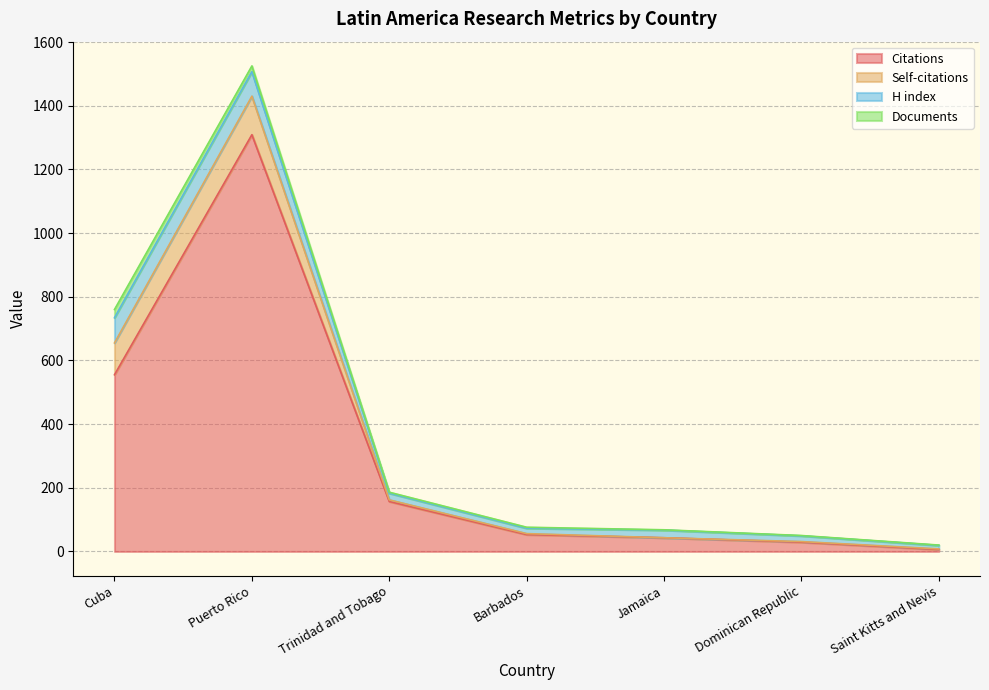

Where is the first local maximum for Citations?

Puerto Rico